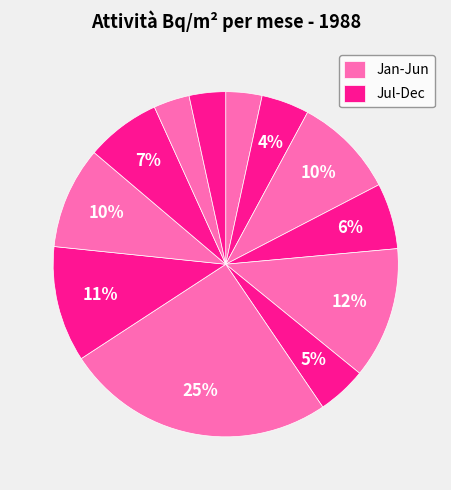

How many slices are in this pie chart?

12